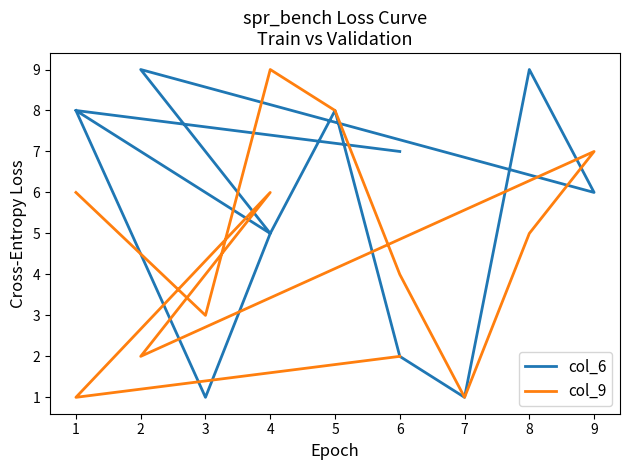

What is the highest value of the col_9 series?

9